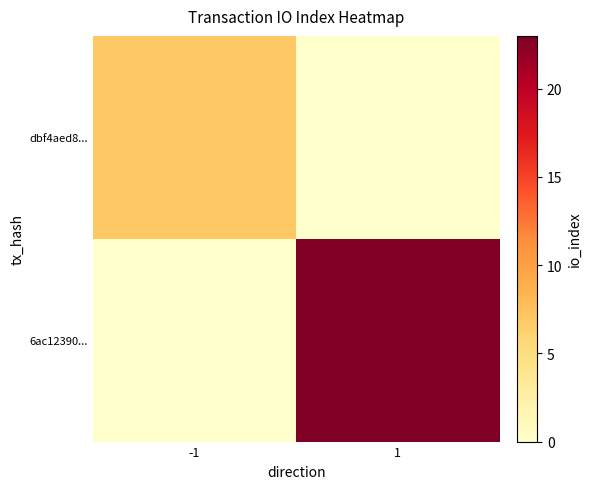

Reading left to right, list all the values displayed in this chart.

dbf4aed8...: -1=7	1=0
6ac12390...: -1=0	1=23